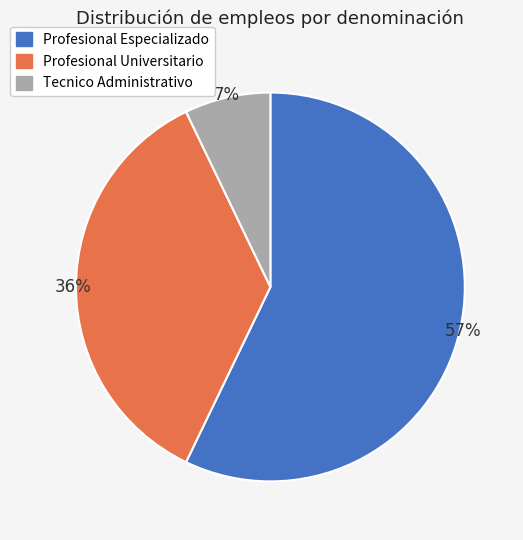

Is it true that Profesional Universitario is 36% of the pie?

True